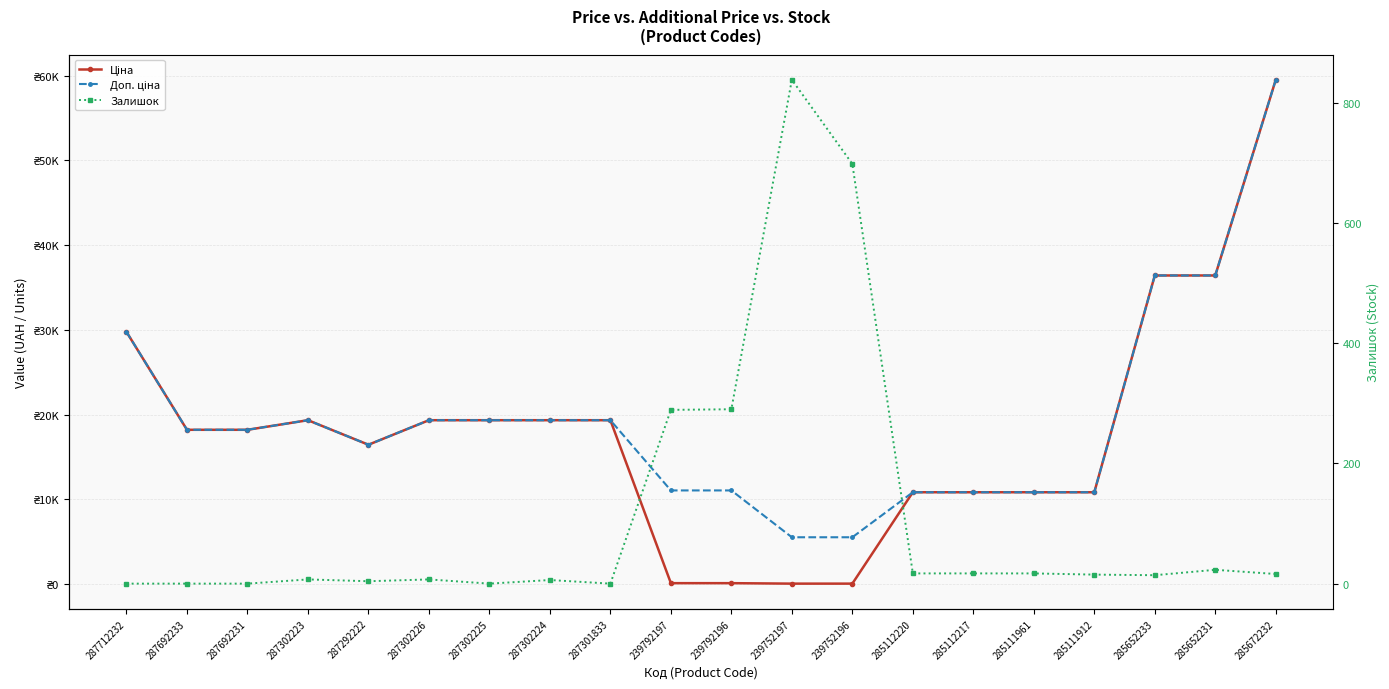

What is the total value across all series at 287302223?

38693.1